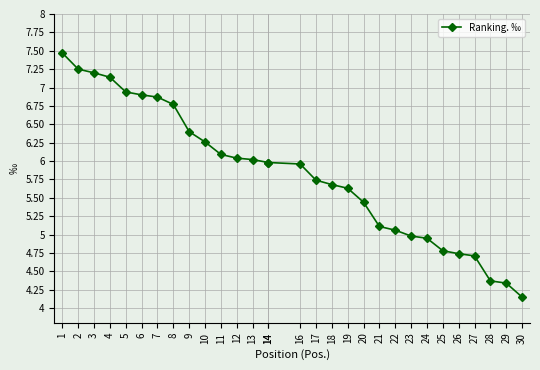

What is the difference between the values at 30 and 11?

1.9